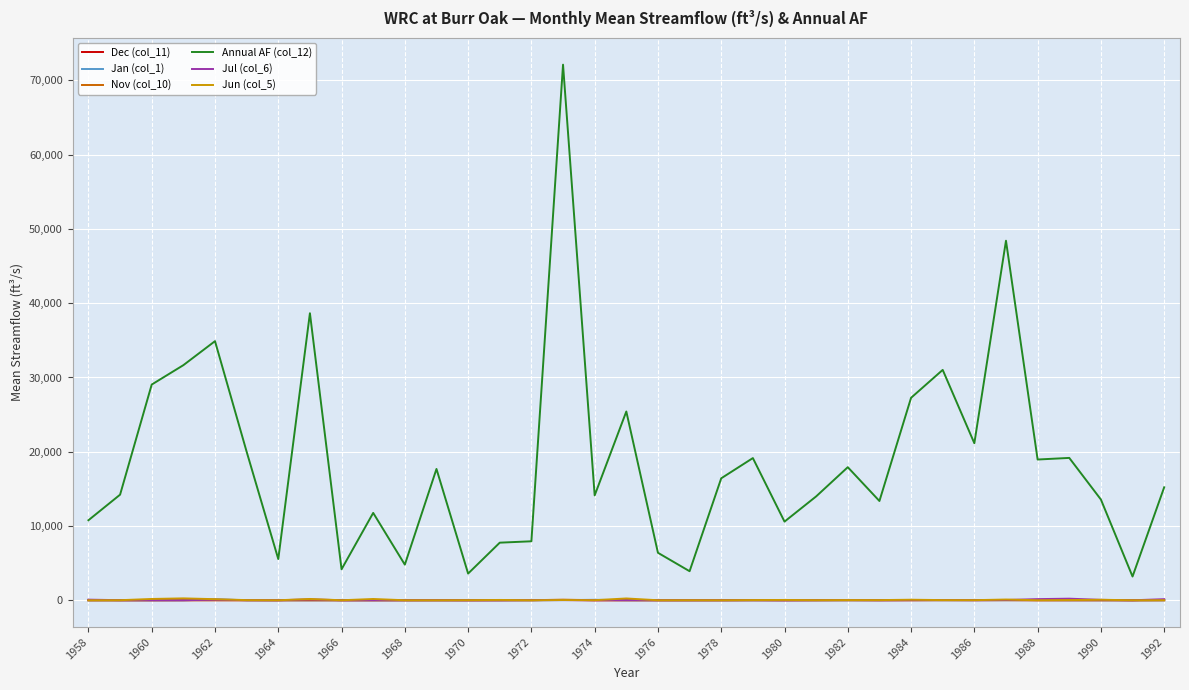

Which series has the widest spread of values?

Annual AF (col_12)